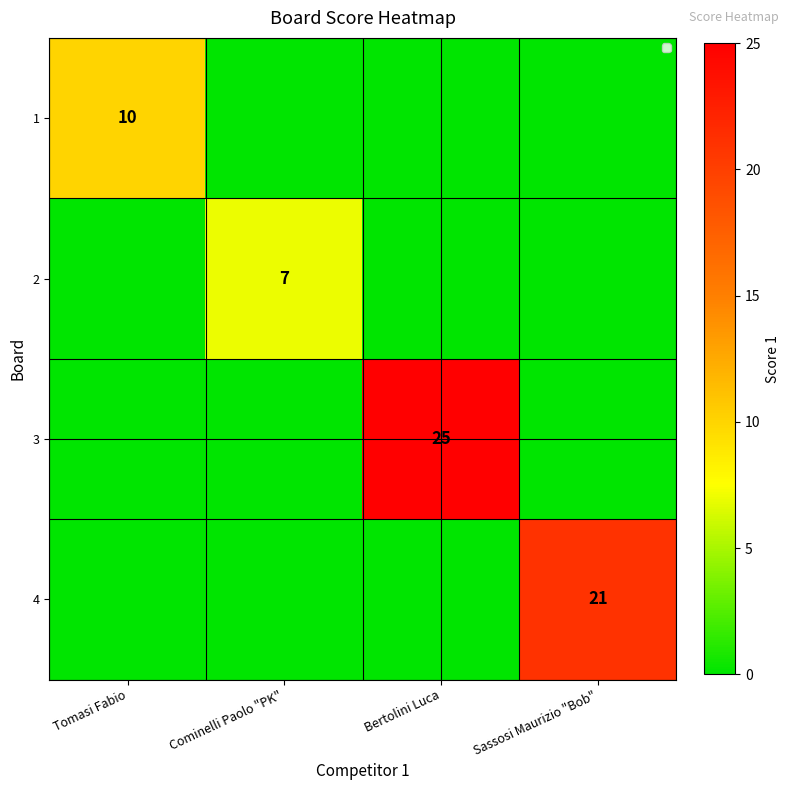

The value of 3 at Bertolini Luca is 43. True or false?

False